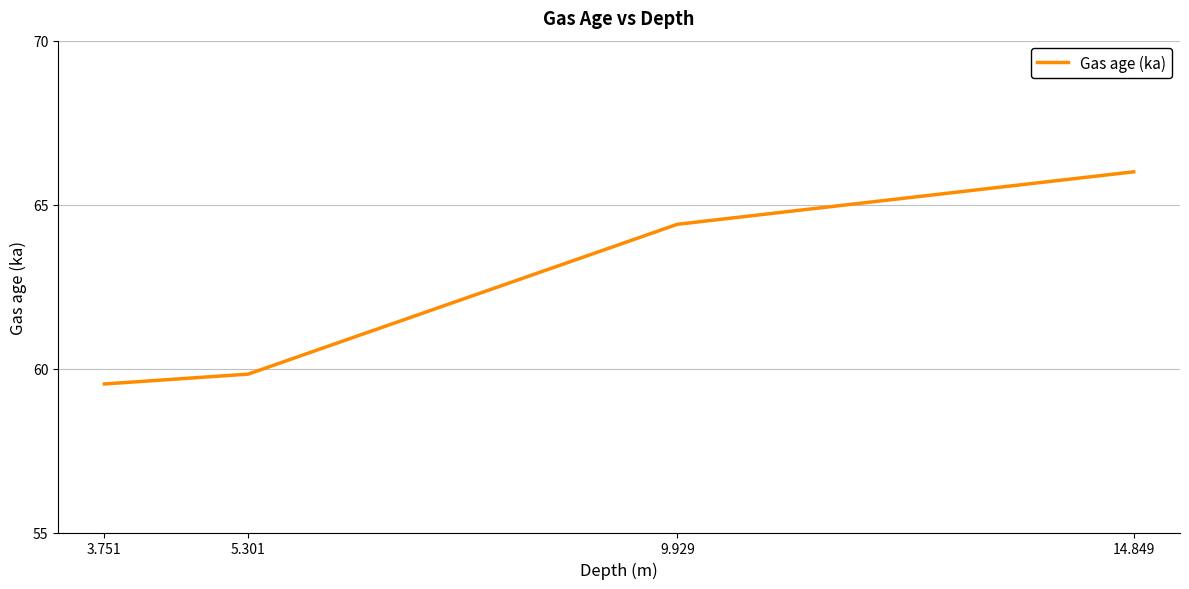

Reading right to left, extract all data points from this chart.

14.849=66.0	9.929=64.4	5.301=59.8	3.751=59.5